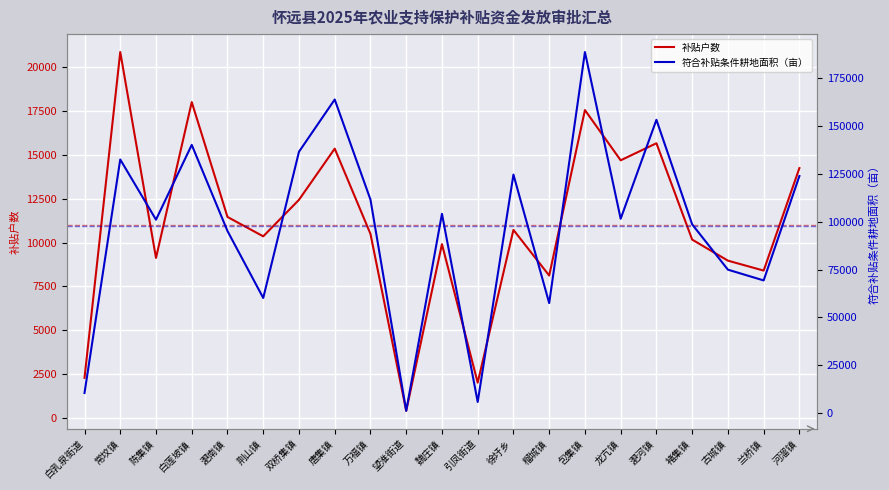

List the series in order of their overall mean, lowest first.

补贴户数, 符合补贴条件耕地面积（亩）